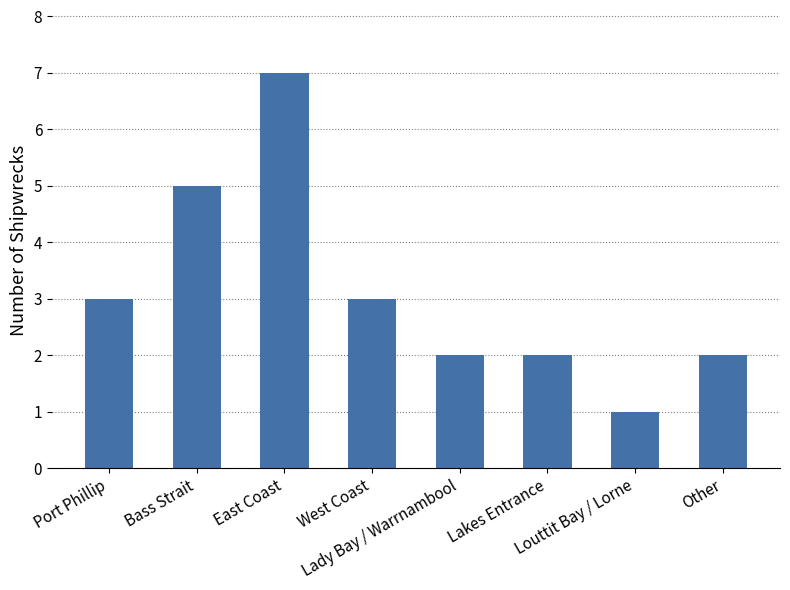

What is the difference between the second highest and minimum values?

4